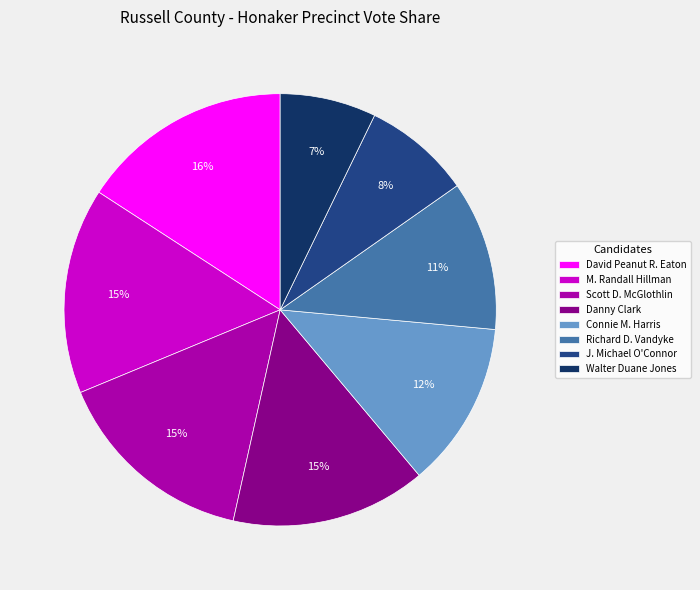

Count the number of slices in the pie.

8